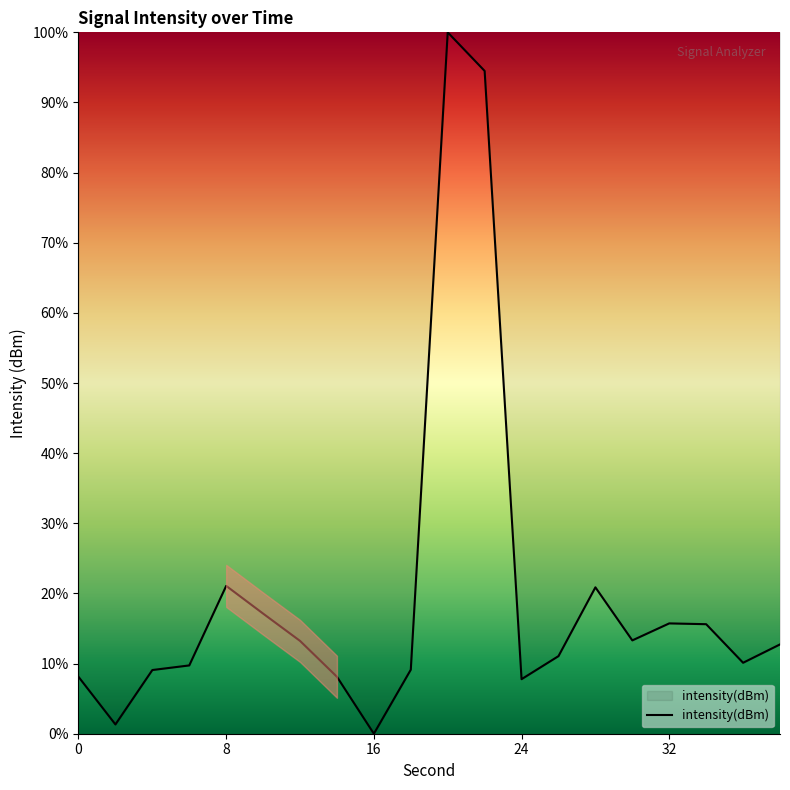

What is the difference between the maximum and minimum values?

100.0